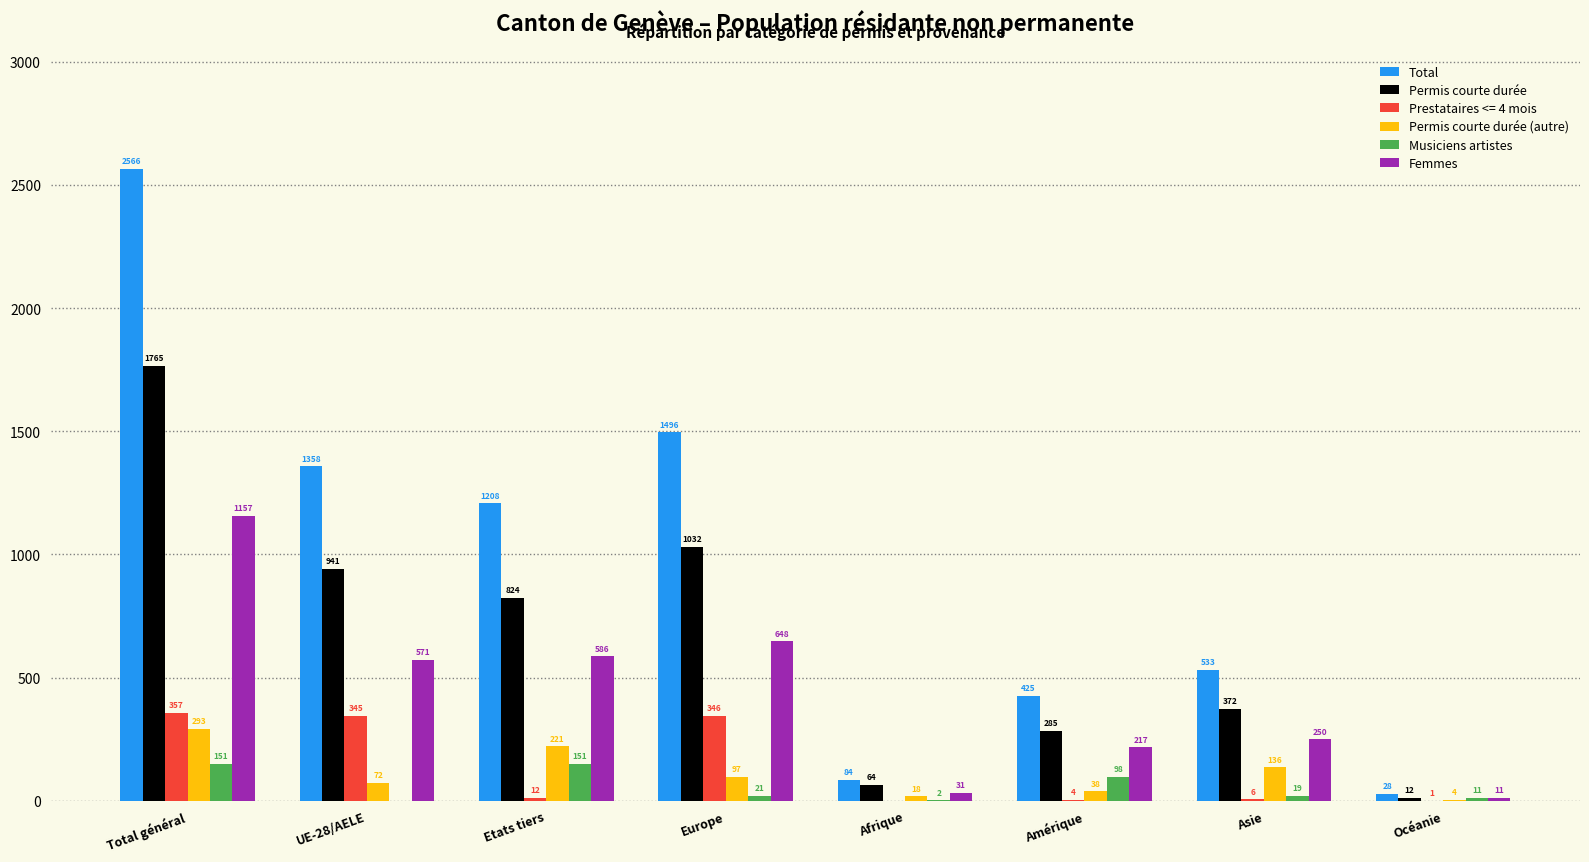

What is the total value across all series at UE-28/AELE?

3287